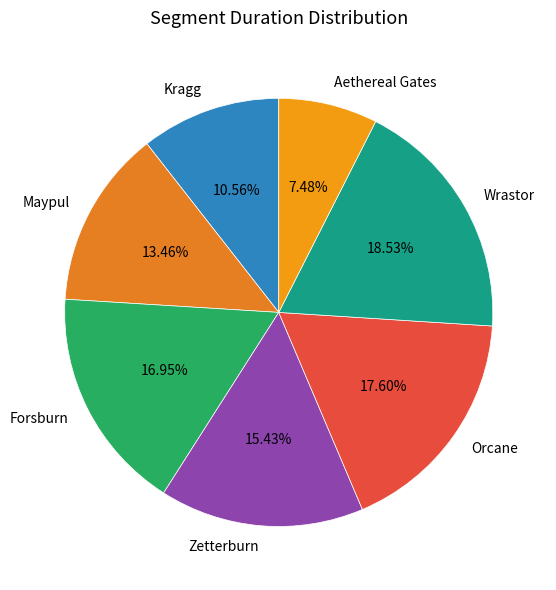

To the nearest percent, what is the average slice percentage?

14%